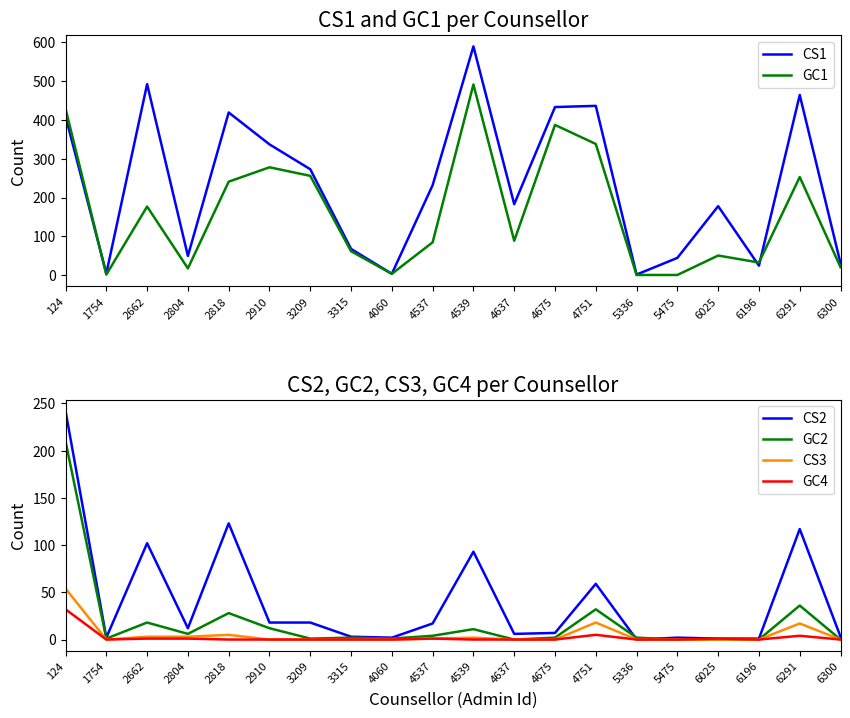

After their last crossing, which series has the higher values: GC2 or GC1?

GC1